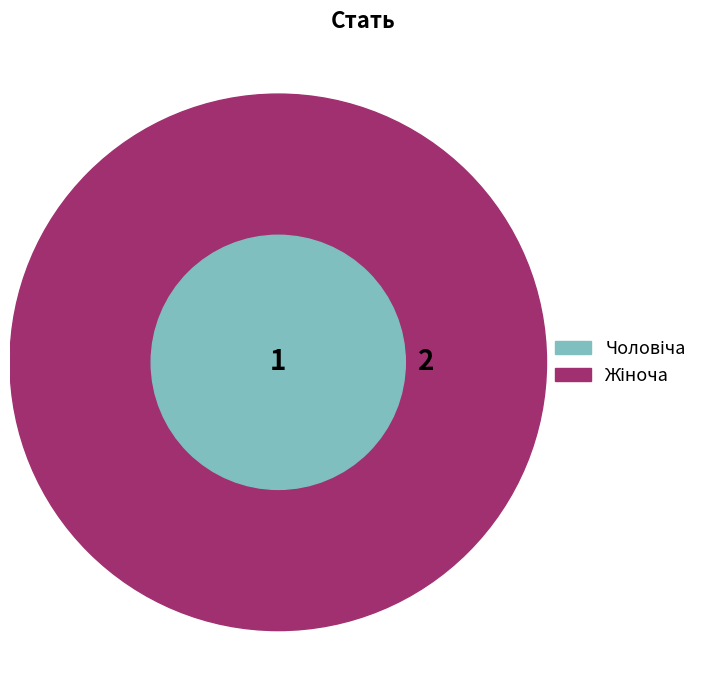

Is it true that Жіноча is 54% of the pie?

False